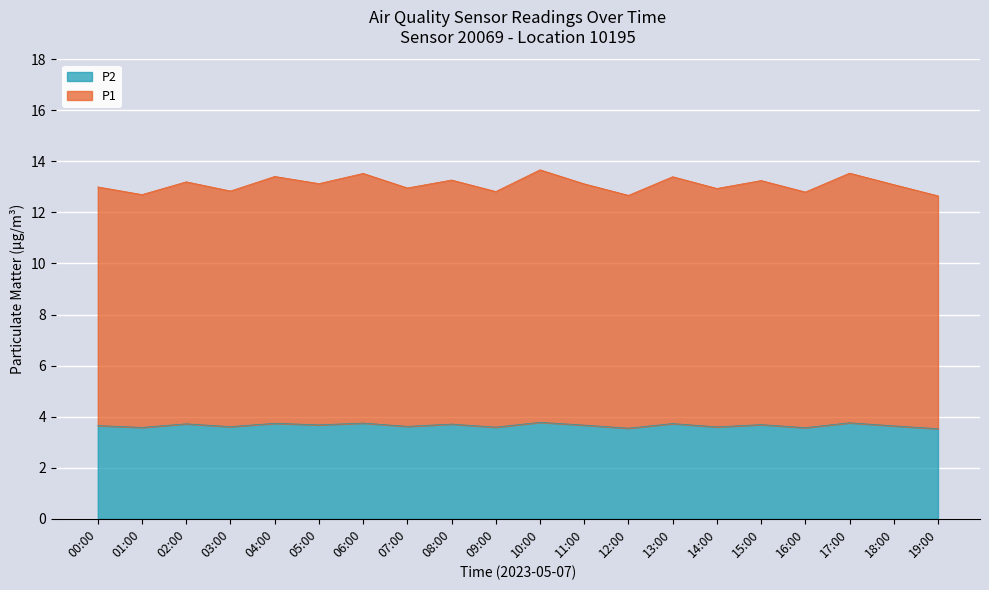

Read the P2 value at 06:00.

3.8